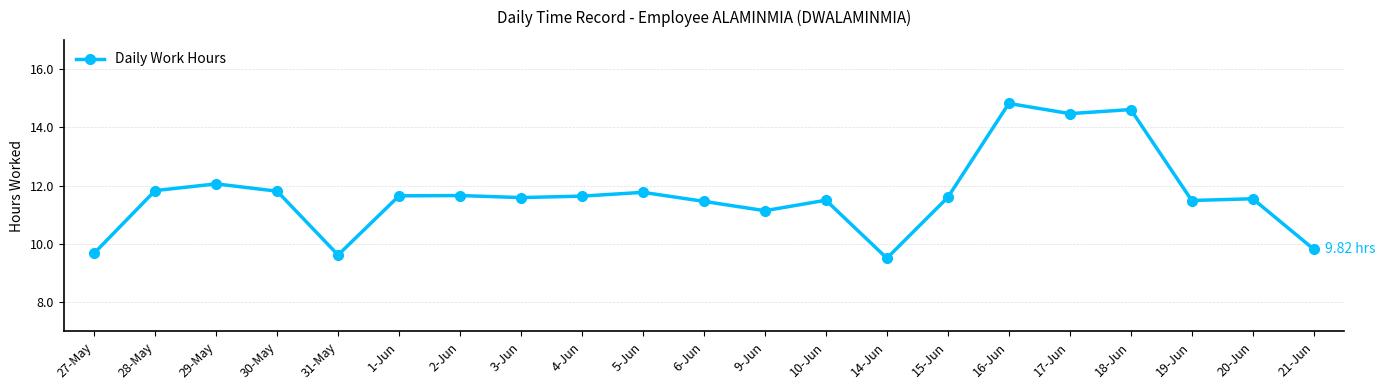

What is the sum of the values at 5-Jun and 15-Jun?

23.4